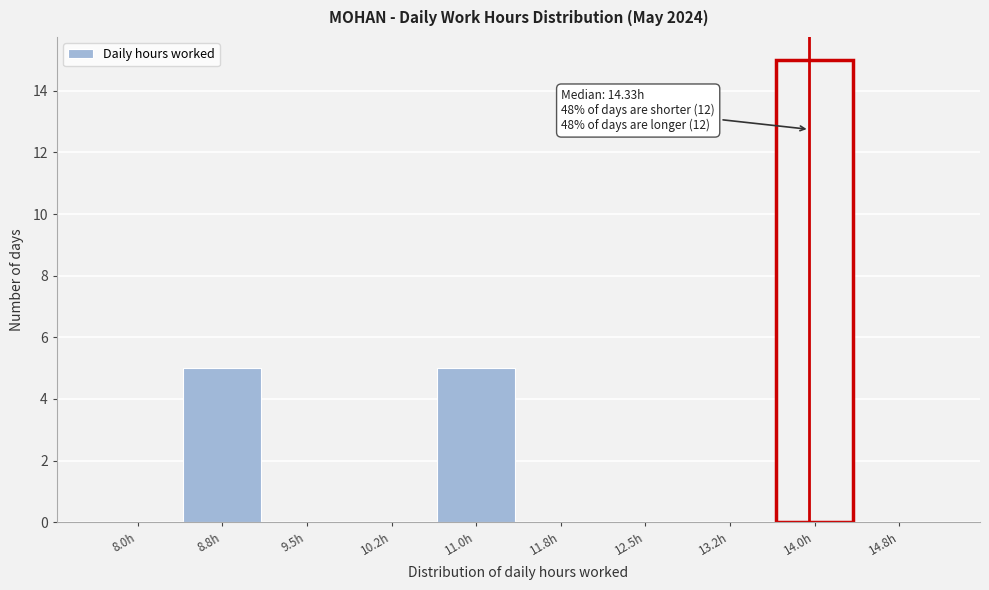

Reading left to right, list all the values displayed in this chart.

8.0h=0	8.8h=5	9.5h=0	10.2h=0	11.0h=5	11.8h=0	12.5h=0	13.2h=0	14.0h=15	14.8h=0